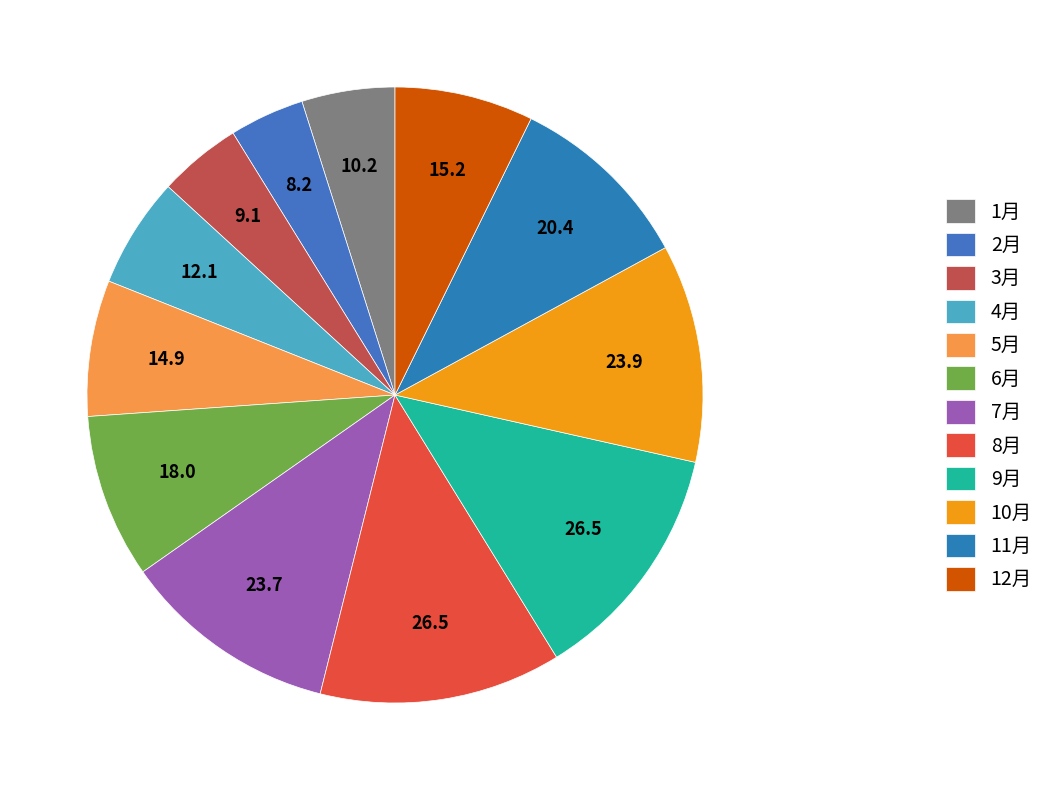

How many slices are in this pie chart?

12